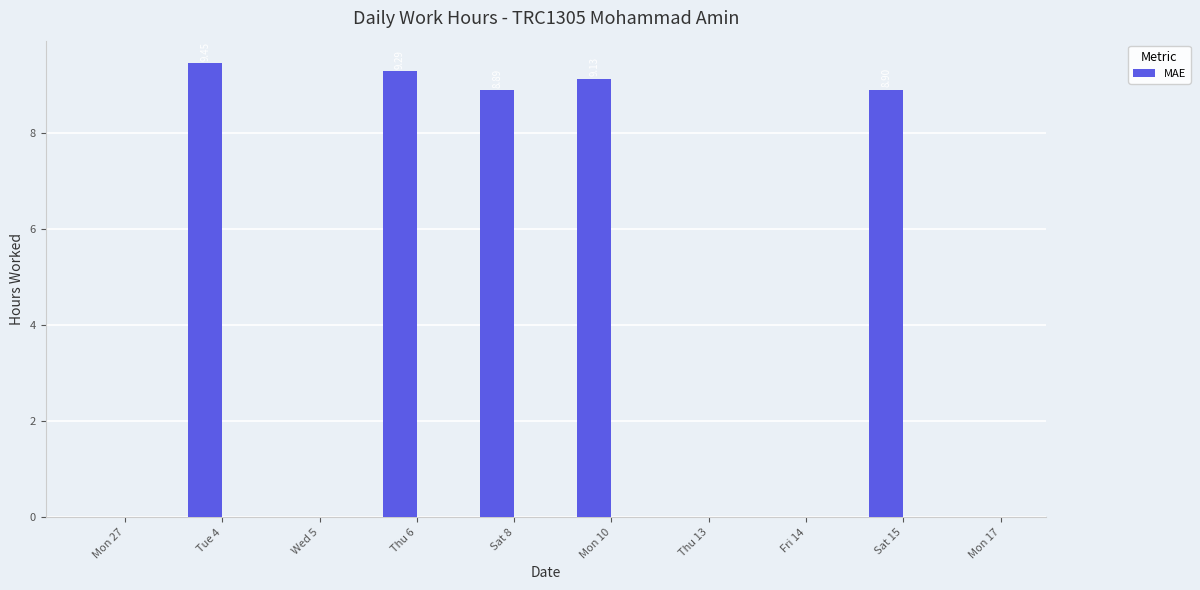

At which category does the chart reach its peak across all series?

Tue 4